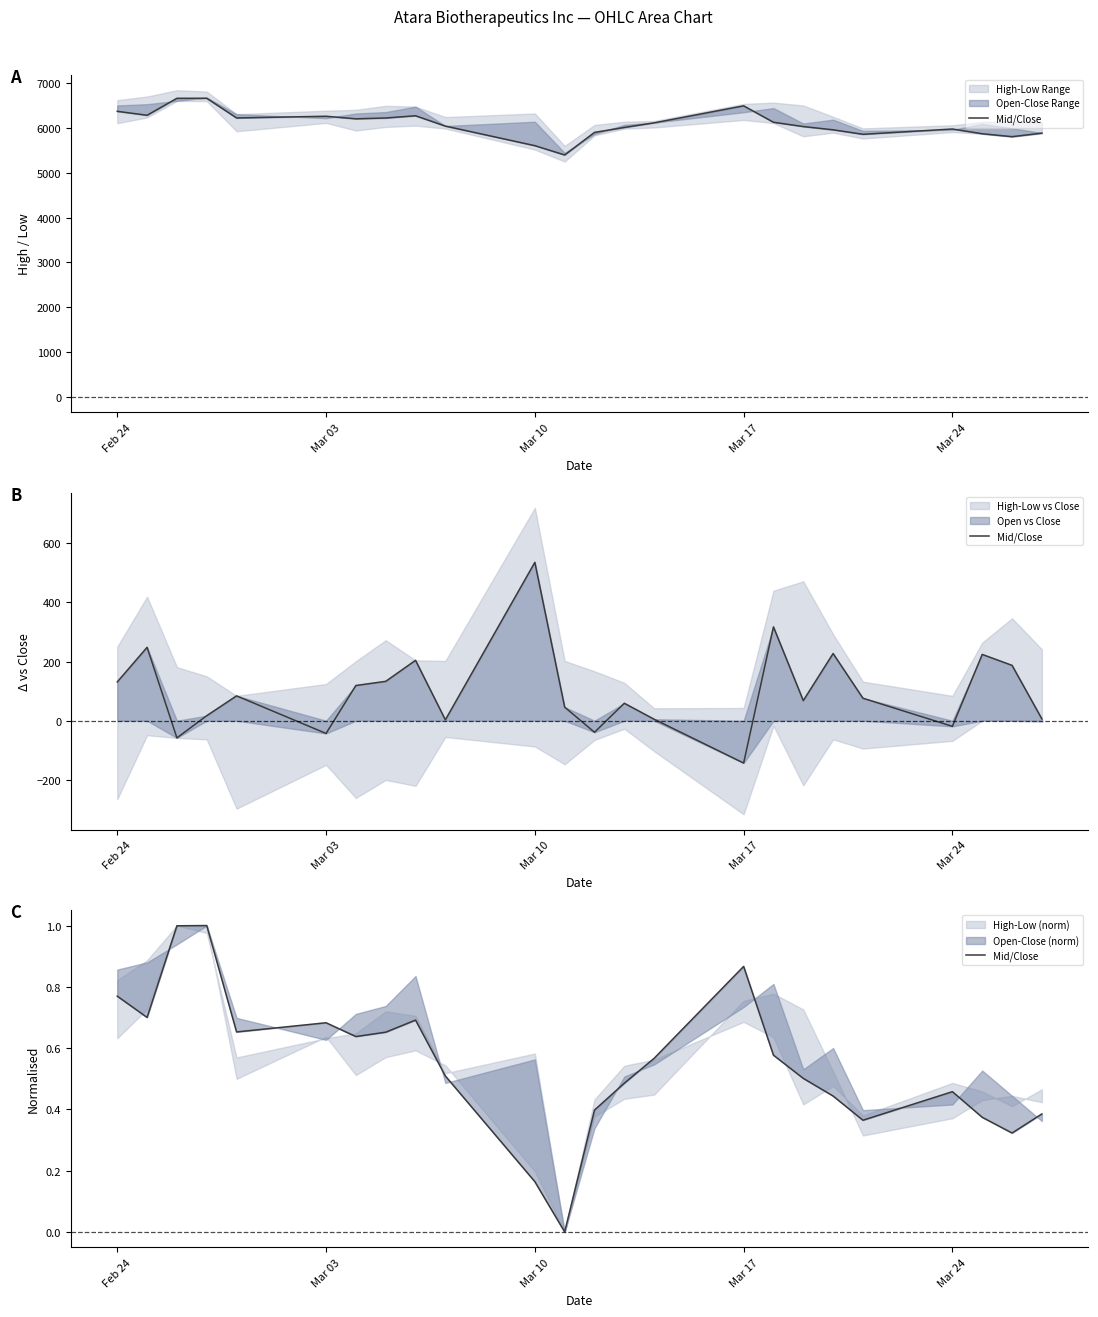

Does the chart have visible grid lines?

No